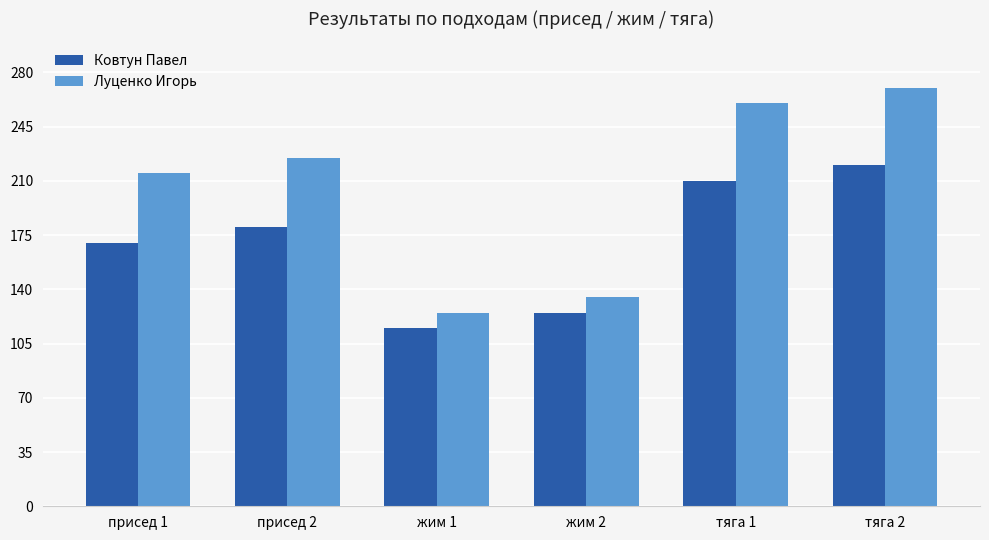

Count the number of categories in the chart.

6